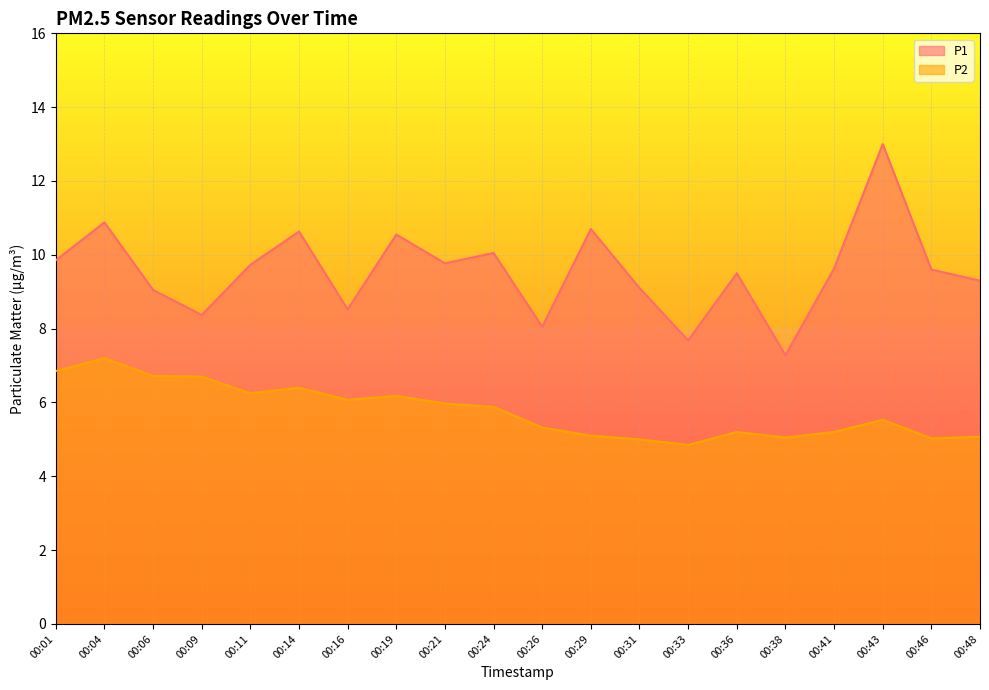

What is the spread (max minus min) of values at 00:43?

7.5